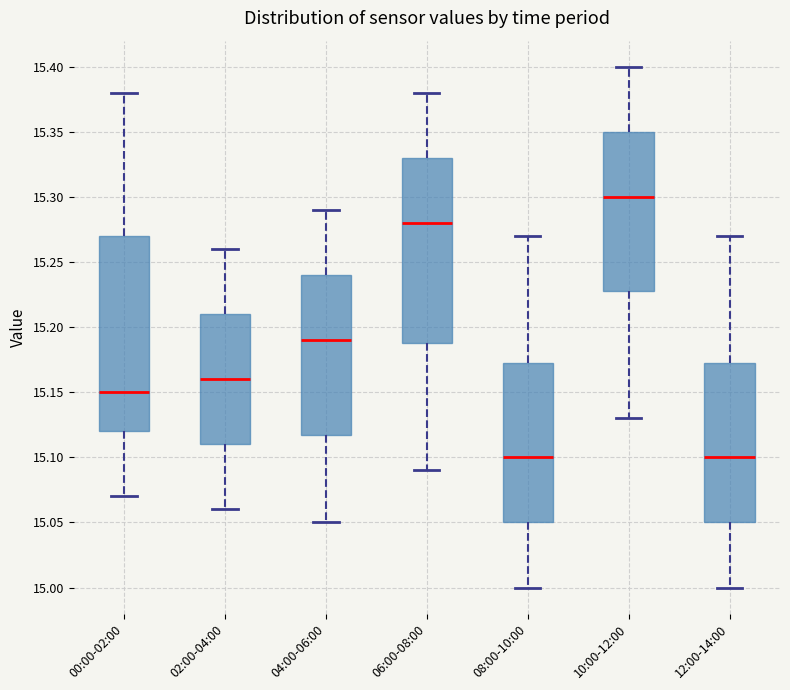

Reading left to right, read every box against the y-axis: the position of its median line, the range the box covers, and the ends of its whiskers. The values are not printed on the chart, so give them approximately, as read against the axis.

00:00-02:00: median 15.150, box 15.120 to 15.270, whiskers 15.070 to 15.380
02:00-04:00: median 15.160, box 15.110 to 15.210, whiskers 15.060 to 15.260
04:00-06:00: median 15.190, box 15.120 to 15.240, whiskers 15.050 to 15.290
06:00-08:00: median 15.280, box 15.190 to 15.330, whiskers 15.090 to 15.380
08:00-10:00: median 15.100, box 15.050 to 15.175, whiskers 15.000 to 15.270
10:00-12:00: median 15.300, box 15.230 to 15.350, whiskers 15.130 to 15.400
12:00-14:00: median 15.100, box 15.050 to 15.175, whiskers 15.000 to 15.270